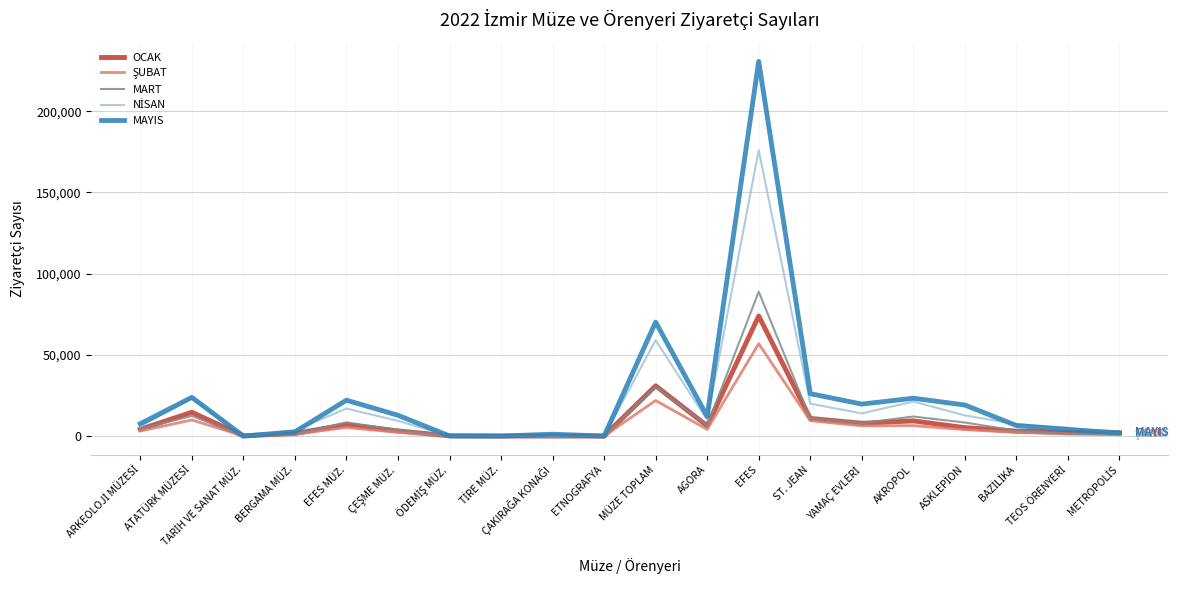

Which series has the widest spread of values?

MAYIS